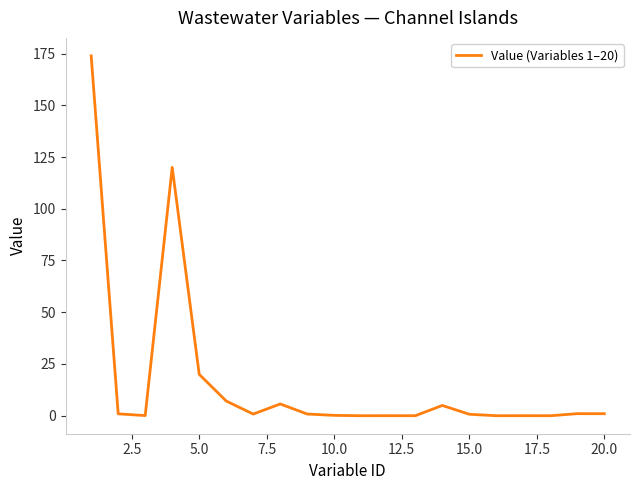

Does the chart have visible grid lines?

No